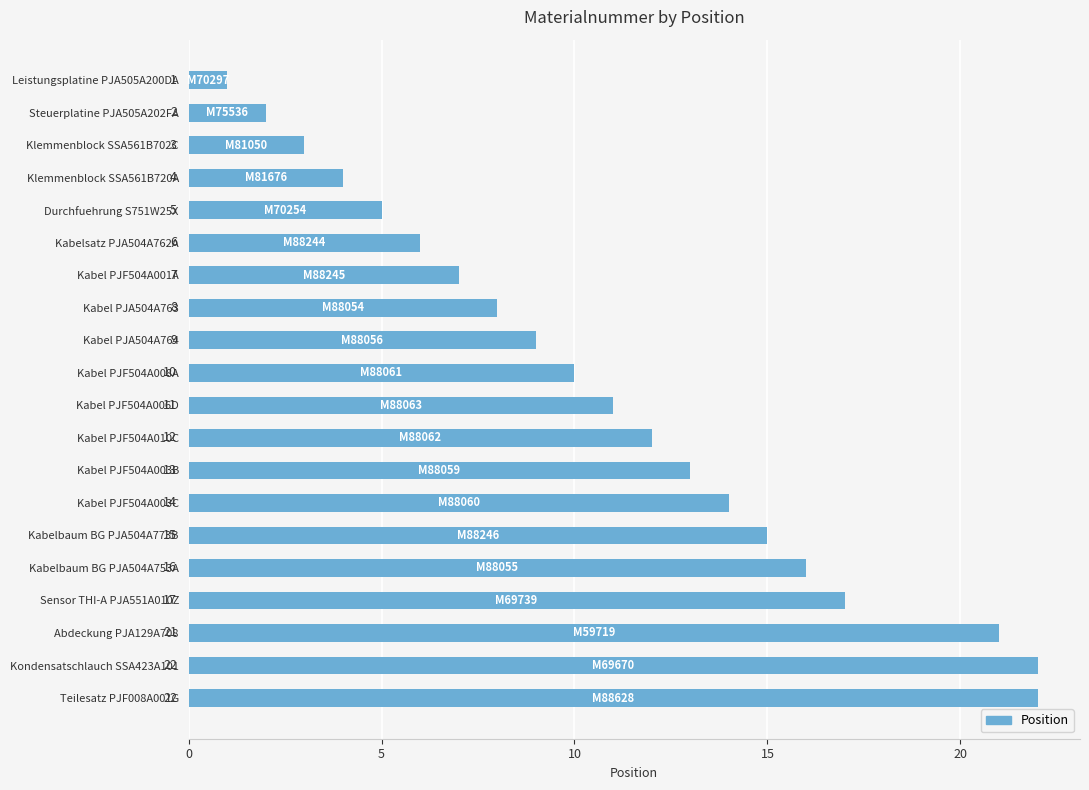

Approximately how many times larger is the value at Kondensatschlauch SSA423A101 compared to Kabel PJF504A008A?

2.2